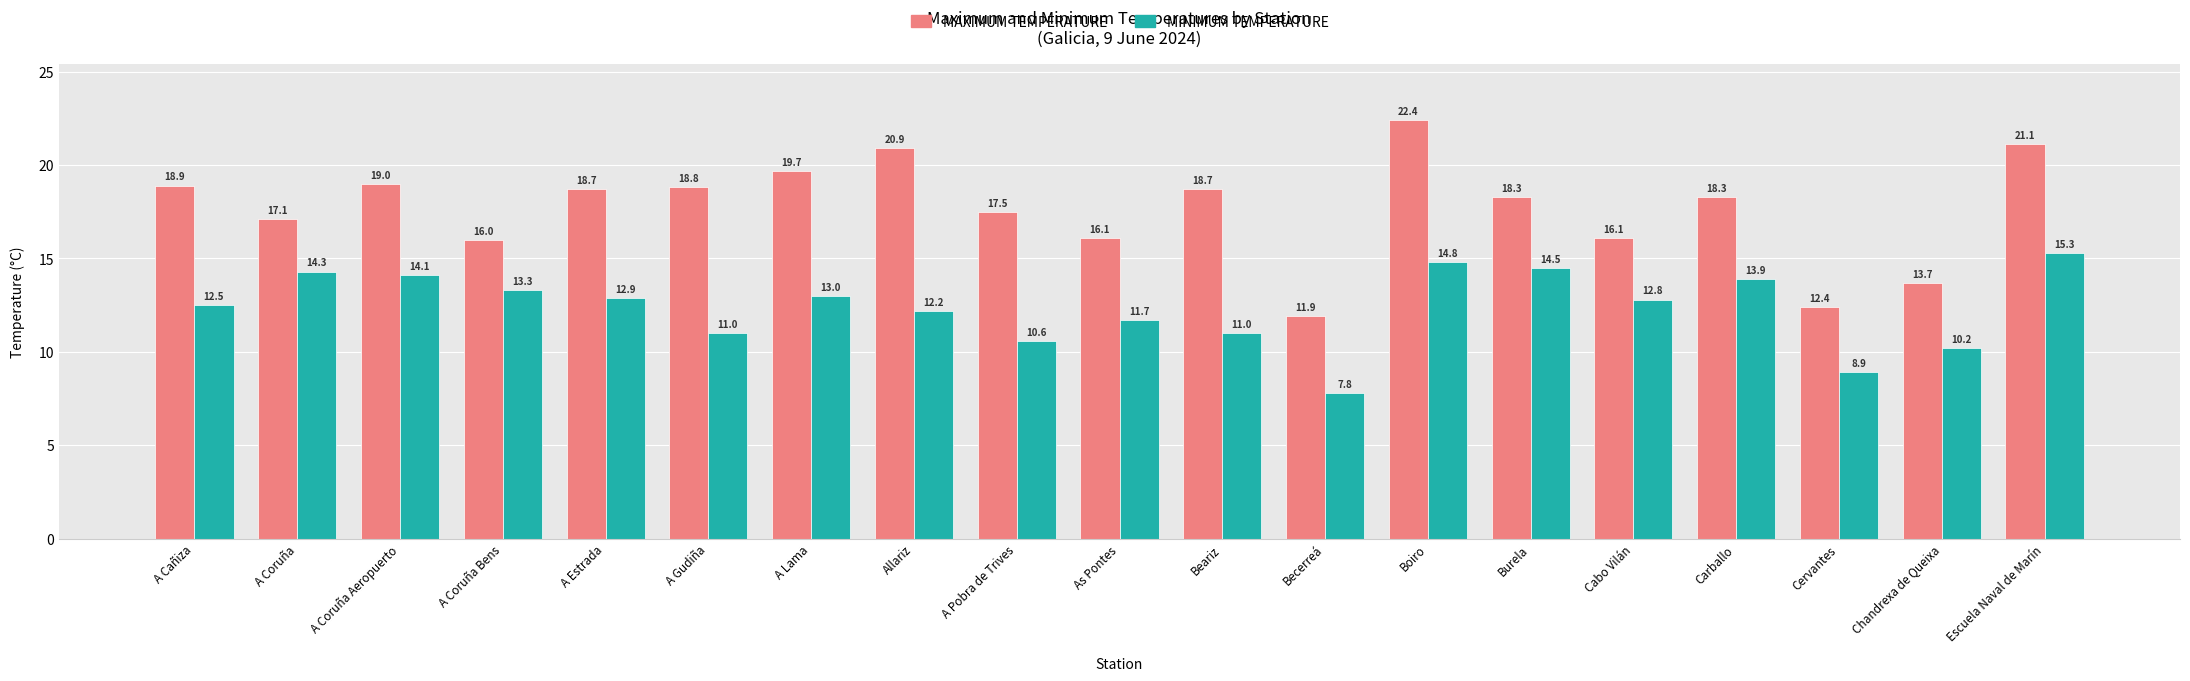

What is the spread (max minus min) of values at A Estrada?

5.8